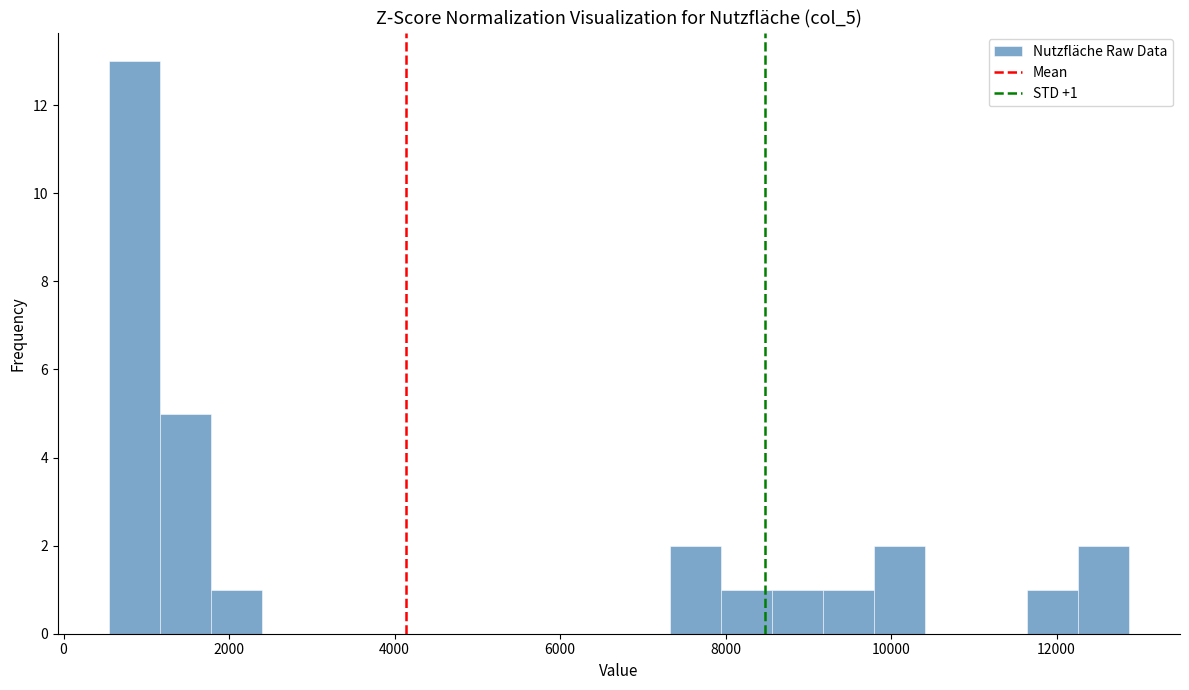

Around what value on the x-axis is the tallest bar? Give the approximate position of its centre, as read against the axis.

800